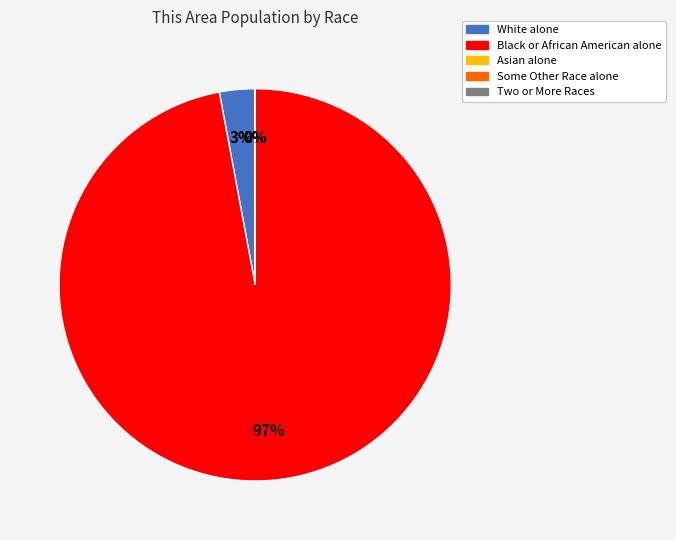

Is it true that White alone is 3% of the pie?

True